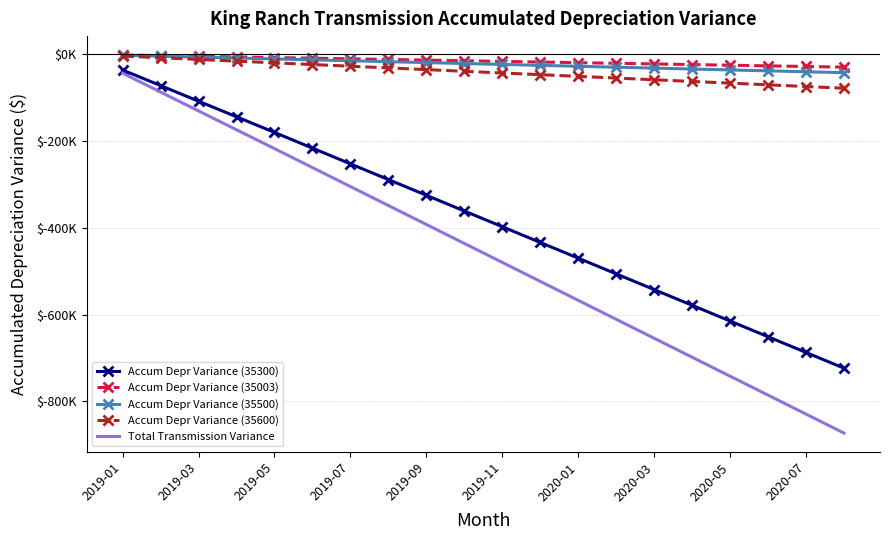

What are all the series names shown in the legend?

Accum Depr Variance (35300), Accum Depr Variance (35003), Accum Depr Variance (35500), Accum Depr Variance (35600), Total Transmission Variance